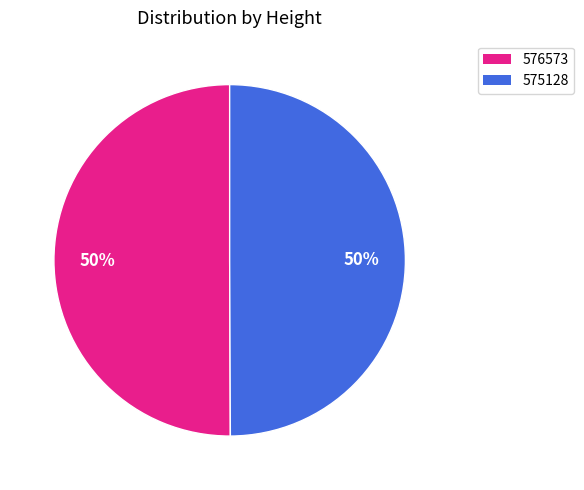

How many slices are in this pie chart?

2